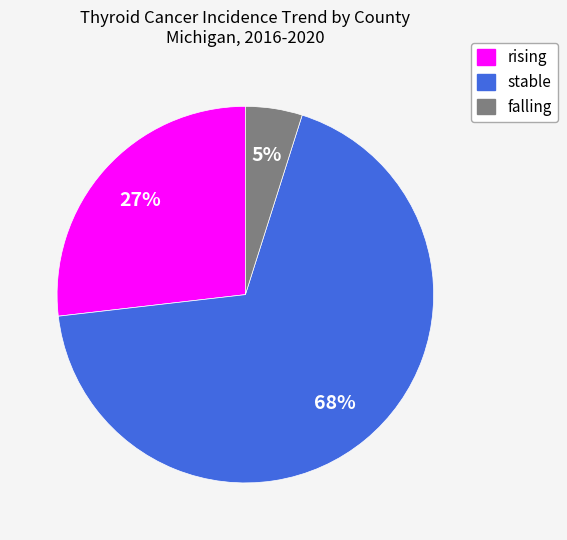

The stable slice represents 81% of the pie. True or false?

False